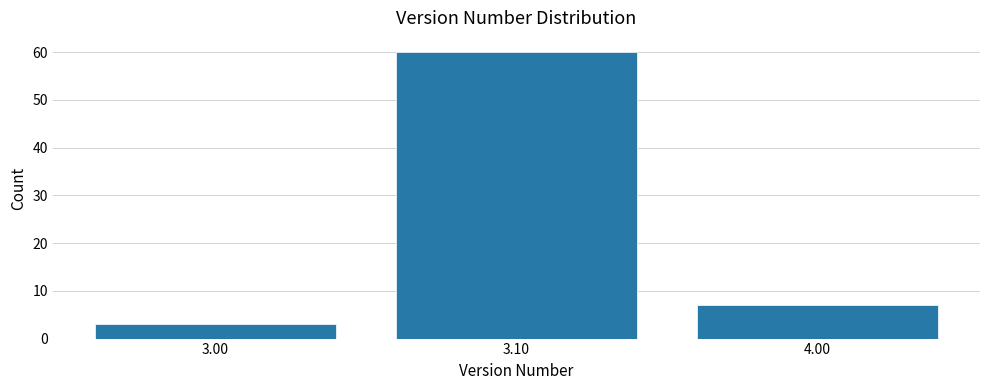

Reading left to right, transcribe all the data shown in this chart.

3.00=3	3.10=60	4.00=7